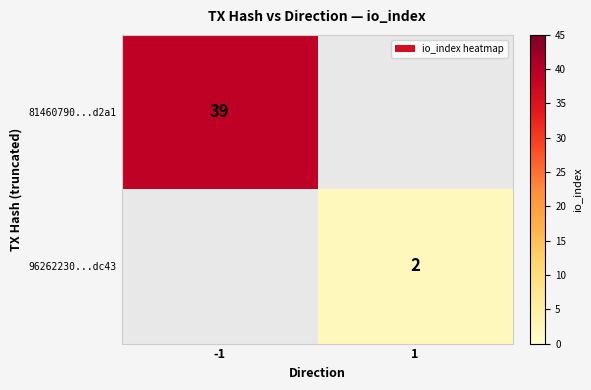

At which category does the chart reach its minimum across all series?

1